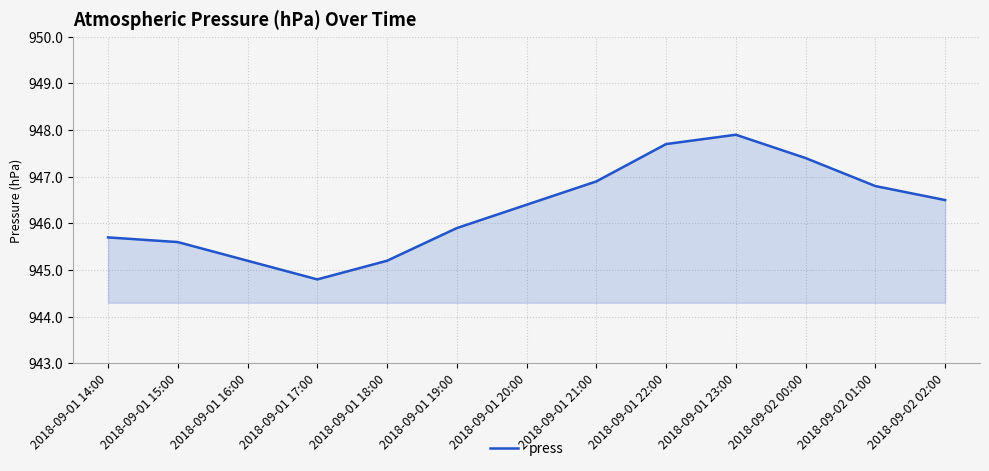

Approximately how many times larger is the value at 2018-09-01 18:00 compared to 2018-09-01 19:00?

1.0